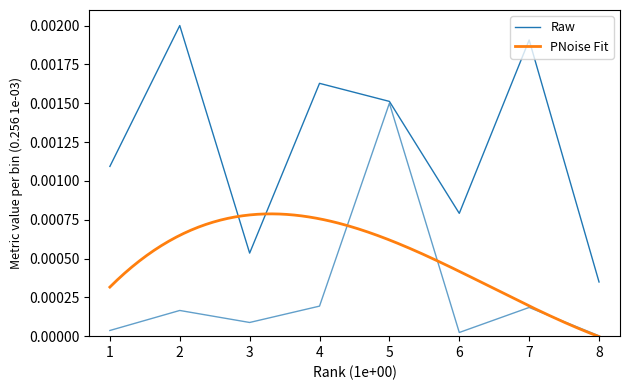

True or false: H index and Total Docs. (2023) cross at least once.

False